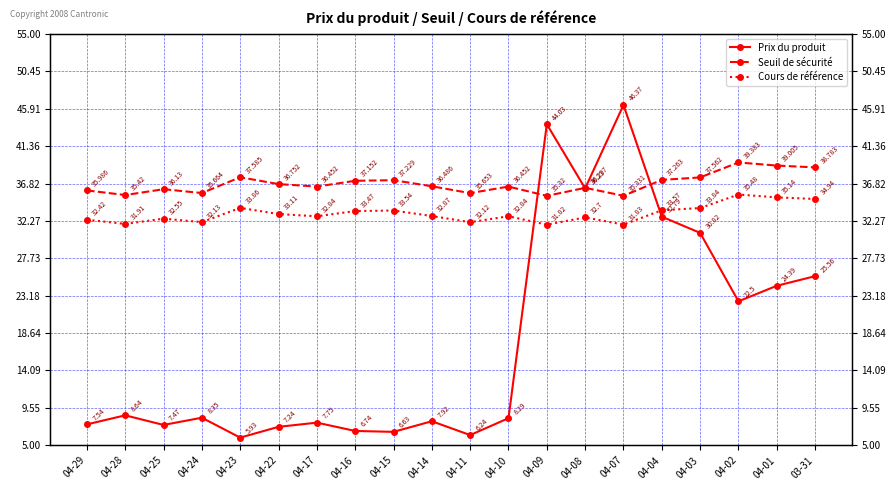

What is the maximum value for Prix du produit?

46.4